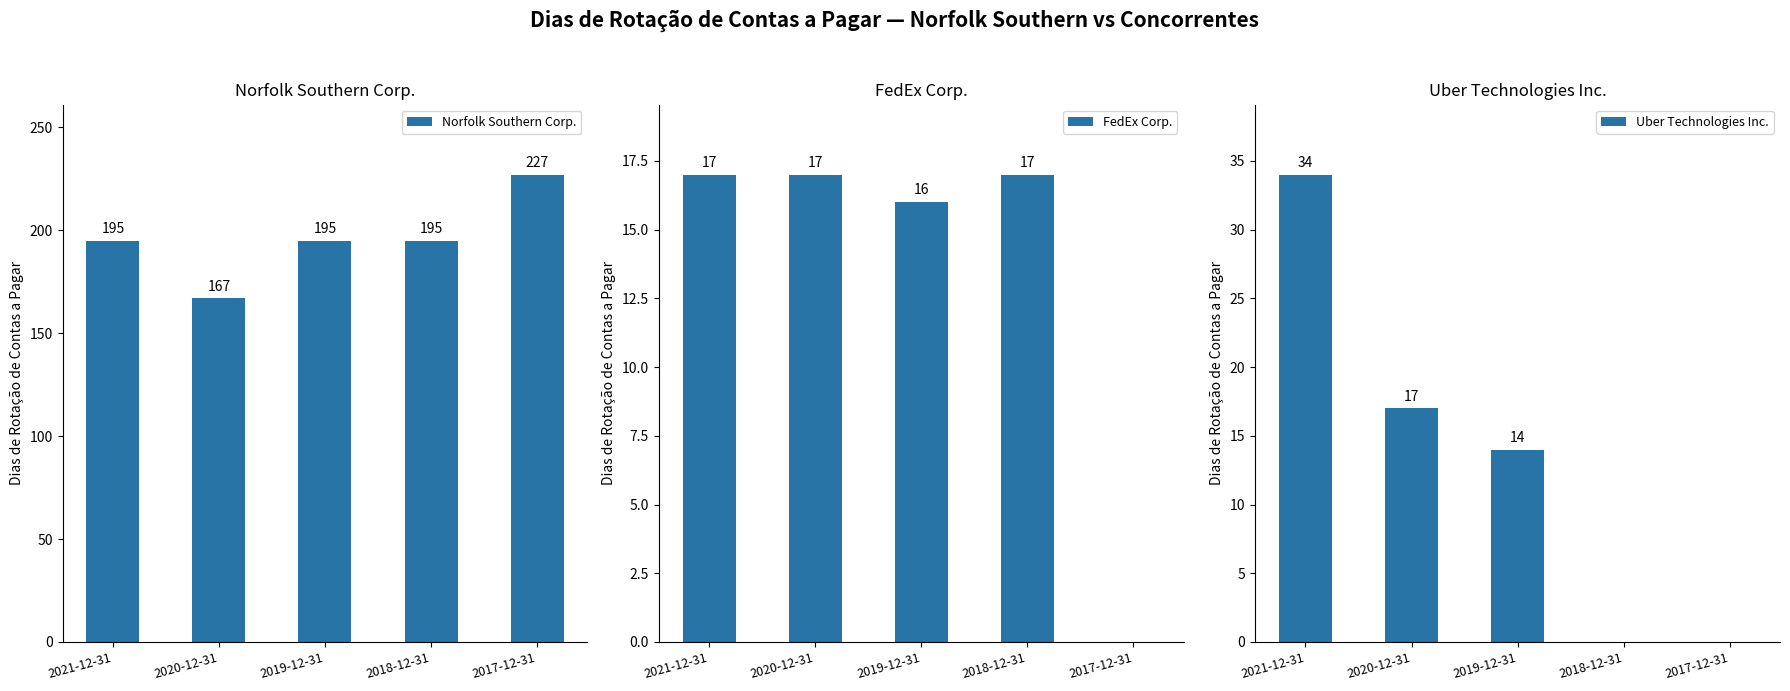

Which series has the largest range (max minus min)?

Norfolk Southern Corp.